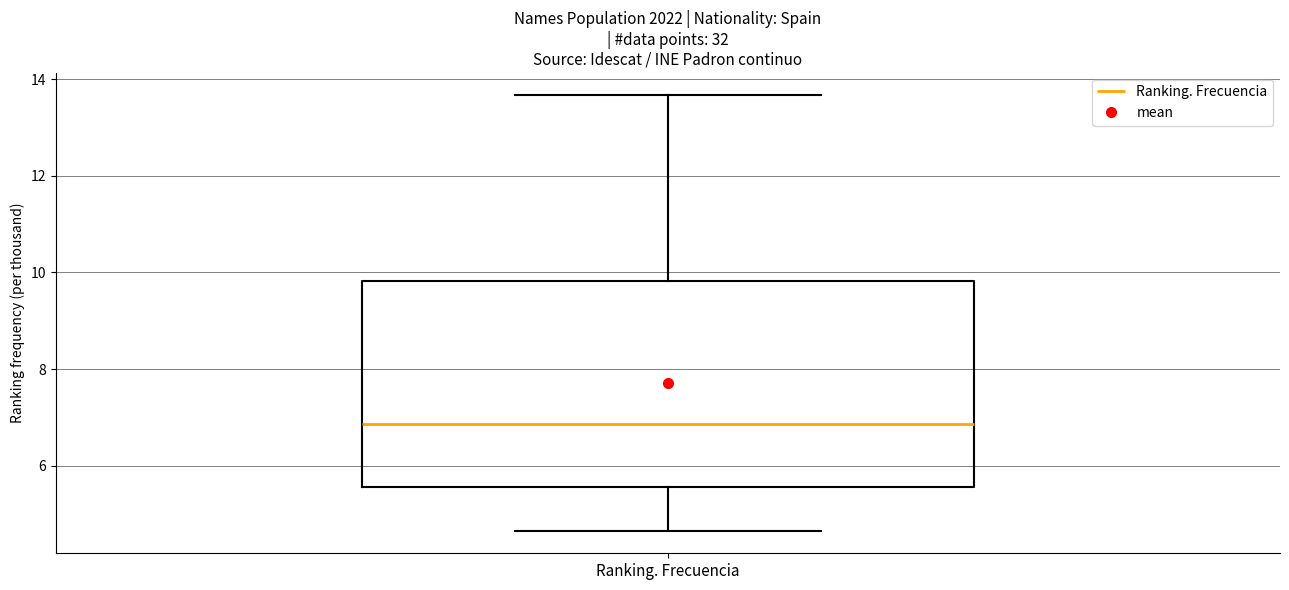

Transcribe this box plot: give where the median line is, the range the box spans, and where the two whiskers end, as read against the y-axis. The values are not printed on the chart, so give them approximately, as read against the axis.

median 6.8, box 5.6 to 9.8, whiskers 4.6 to 13.6